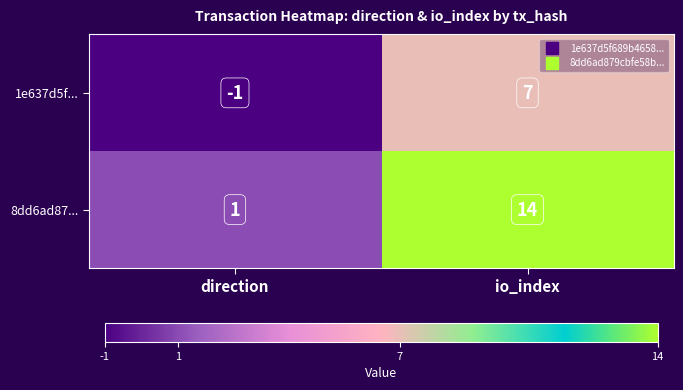

List the series in order of their peak value, lowest first.

1e637d5f..., 8dd6ad87...